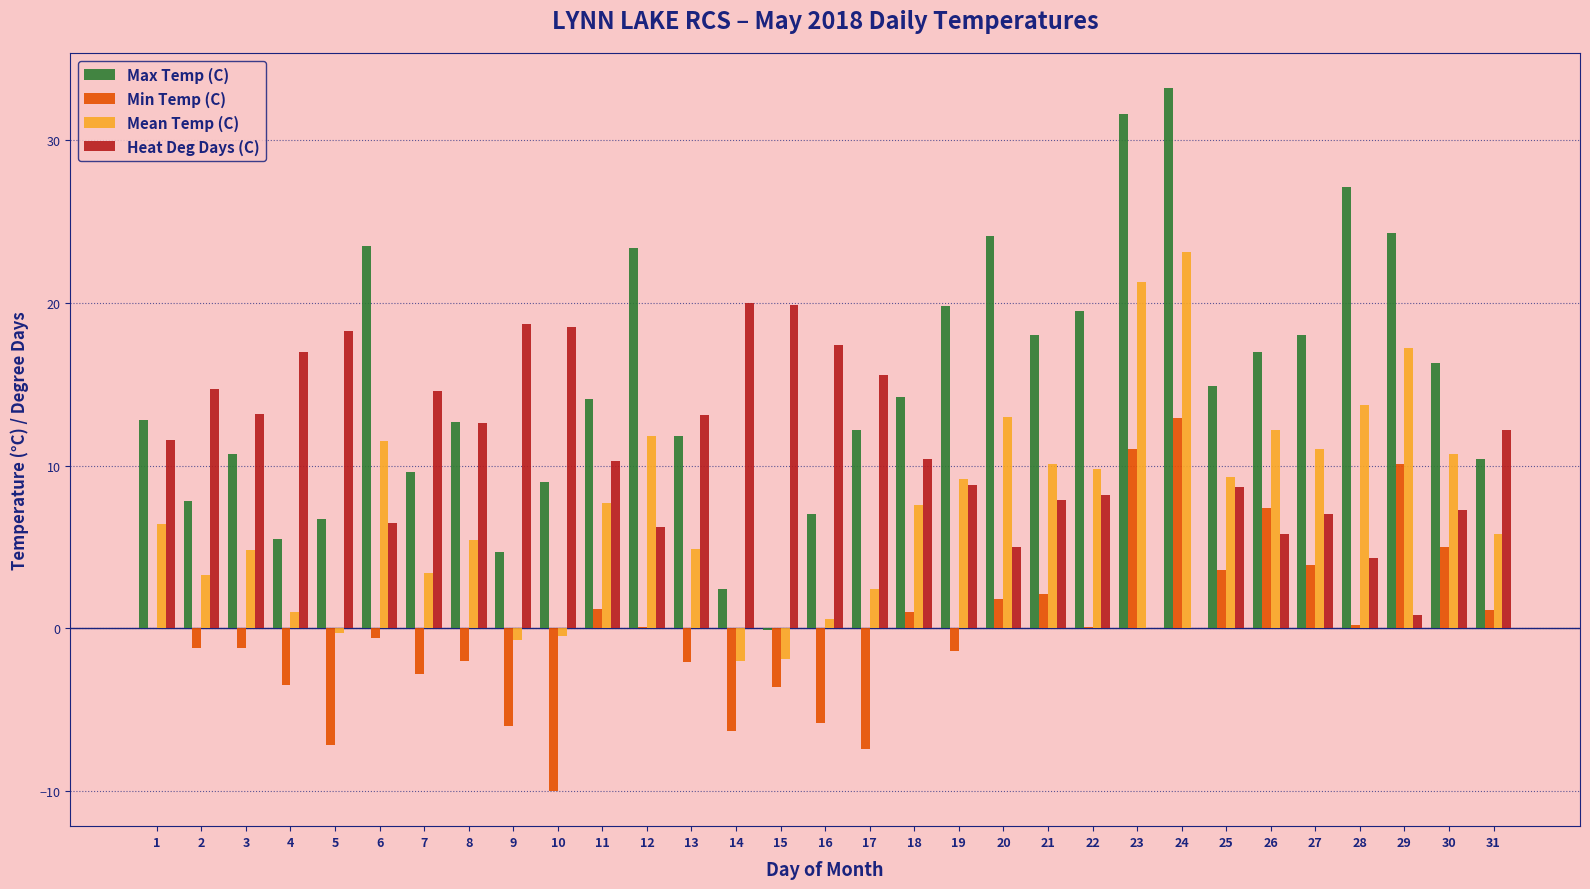

What is the sum of all Max Temp (C) values?

462.2